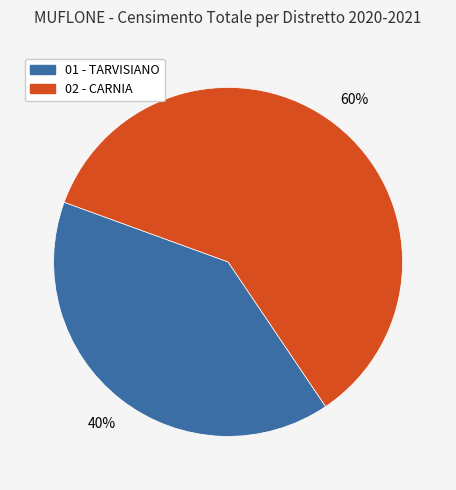

To the nearest percent, what is the difference between the largest and smallest slice percentages?

20%